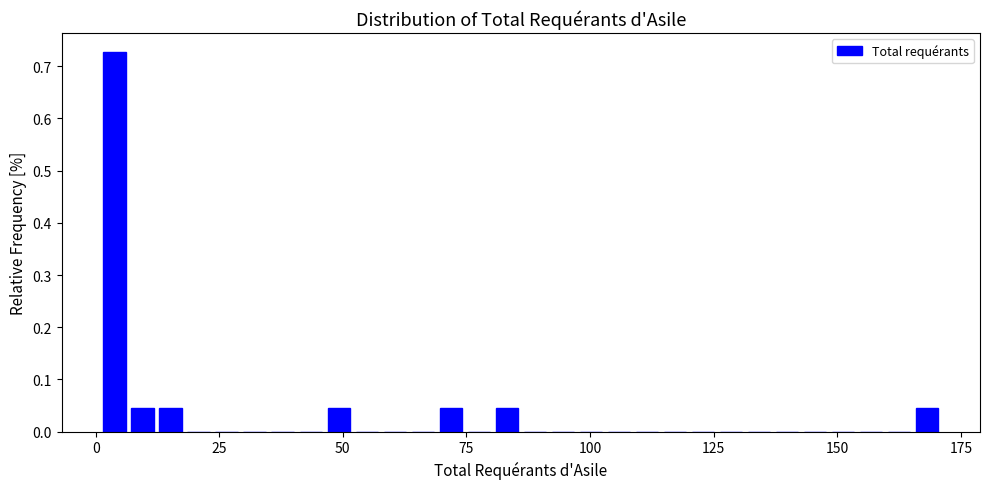

Around what value on the x-axis is the tallest bar? Give the approximate position of its centre, as read against the axis.

5